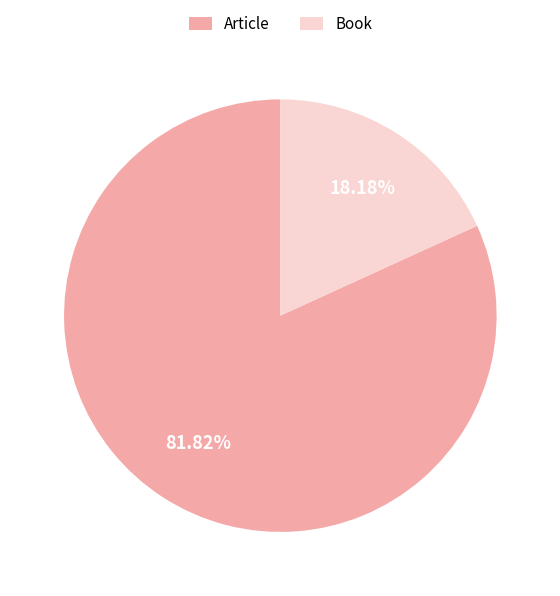

How many slices are in this pie chart?

2